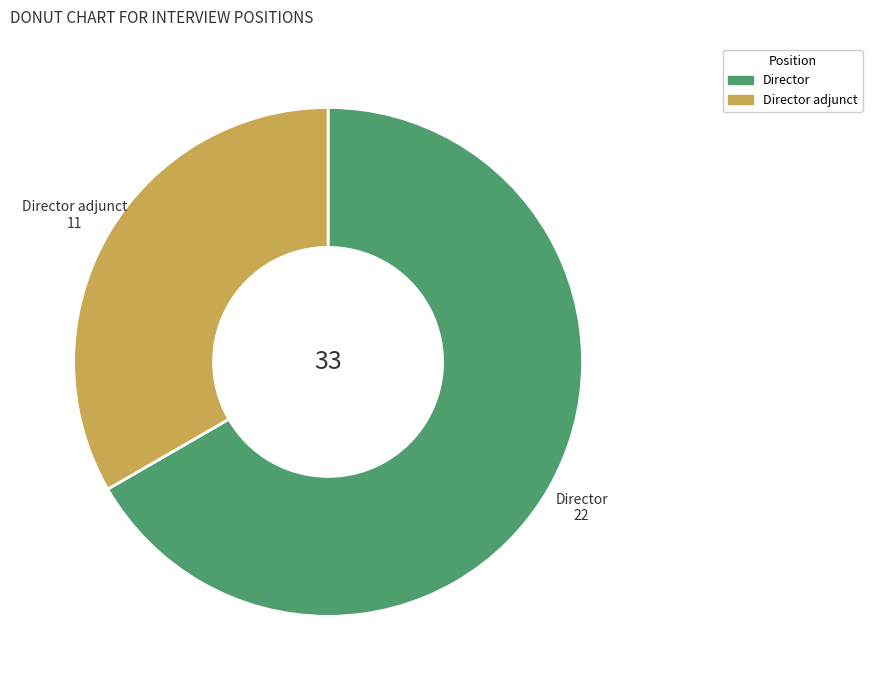

Approximately how many times larger is the value at Director compared to Director adjunct?

2.0